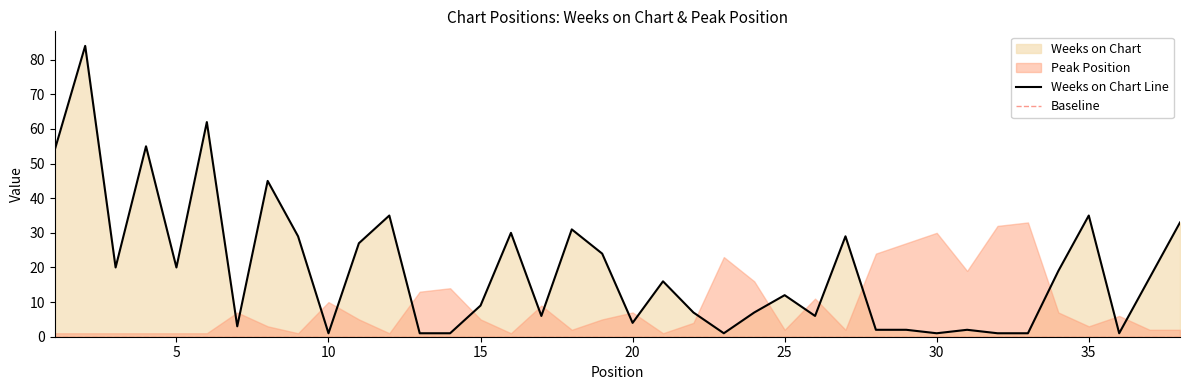

Count the number of categories in the chart.

38